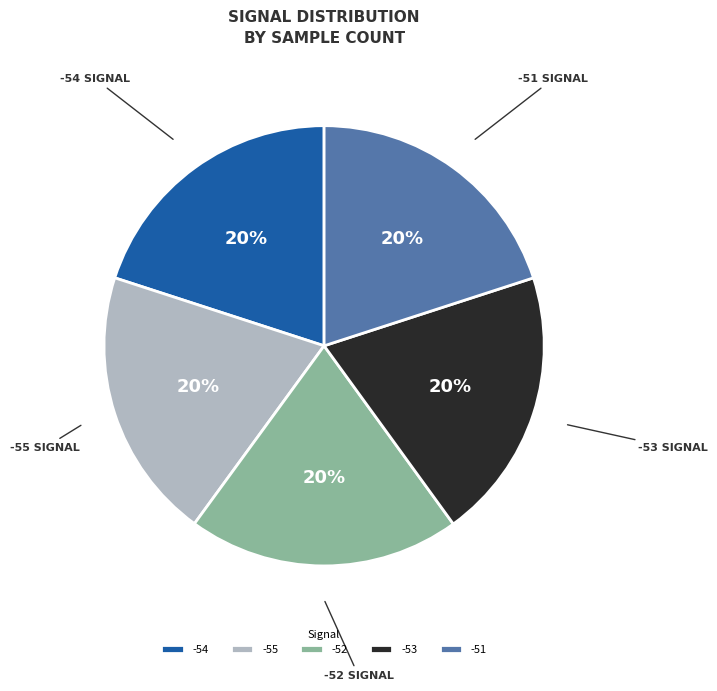

The -54 slice represents 20% of the pie. True or false?

True